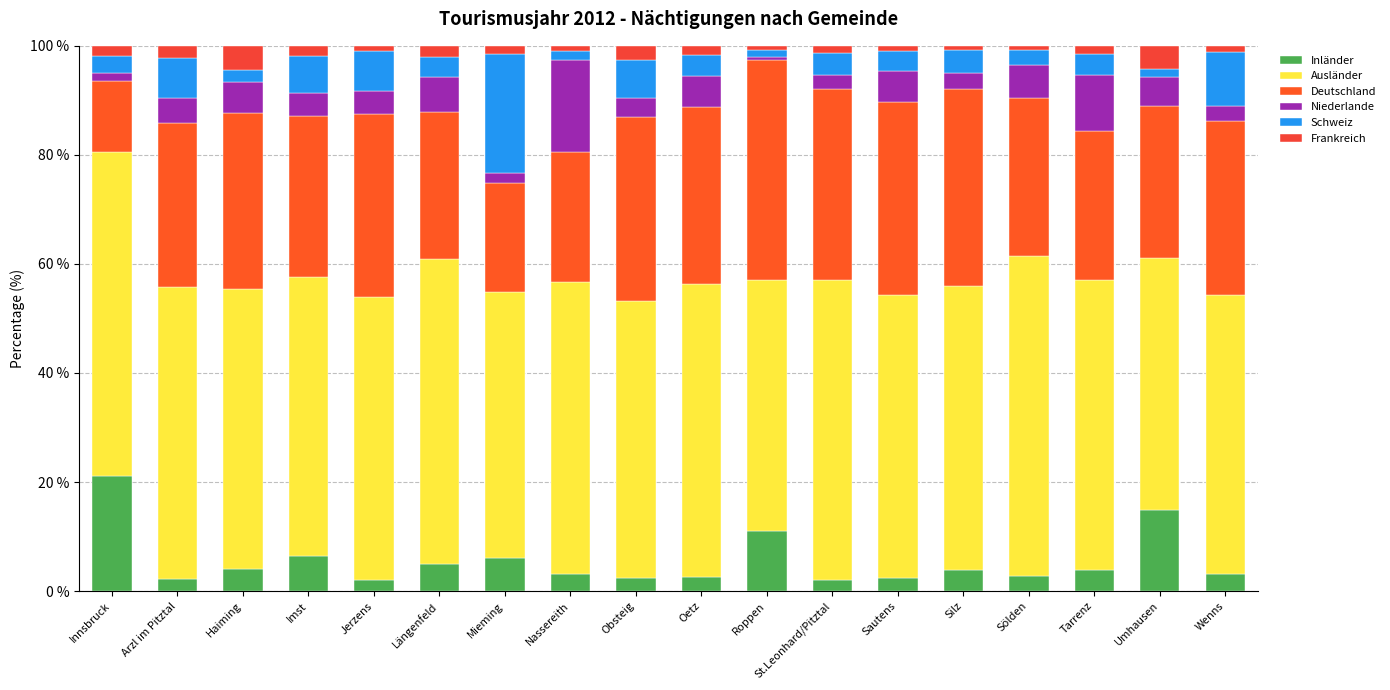

How many bars are there in total?

18